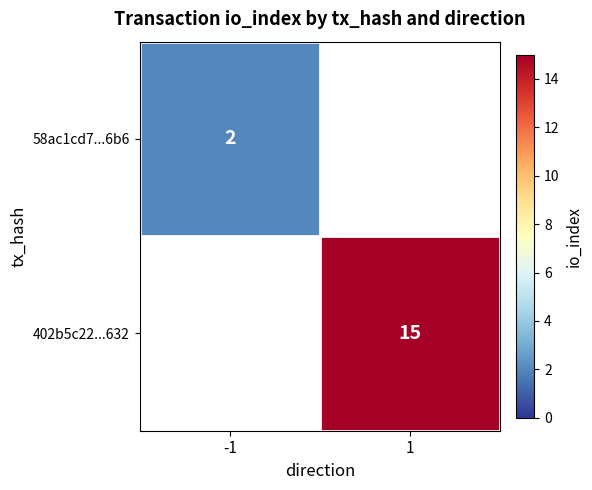

The value of 58ac1cd7...6b6 at -1 is 2. True or false?

True